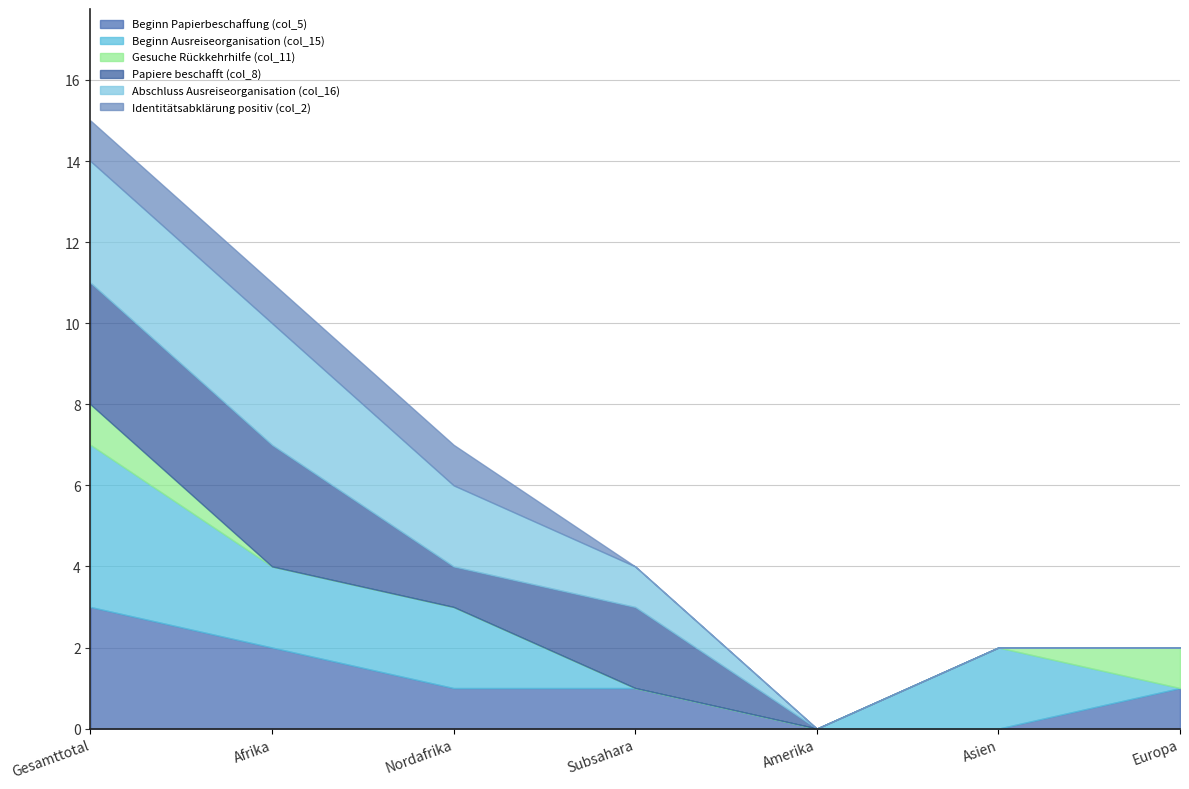

Between Nordafrika and Subsahara, which series saw the biggest shift?

Beginn Ausreiseorganisation (col_15)